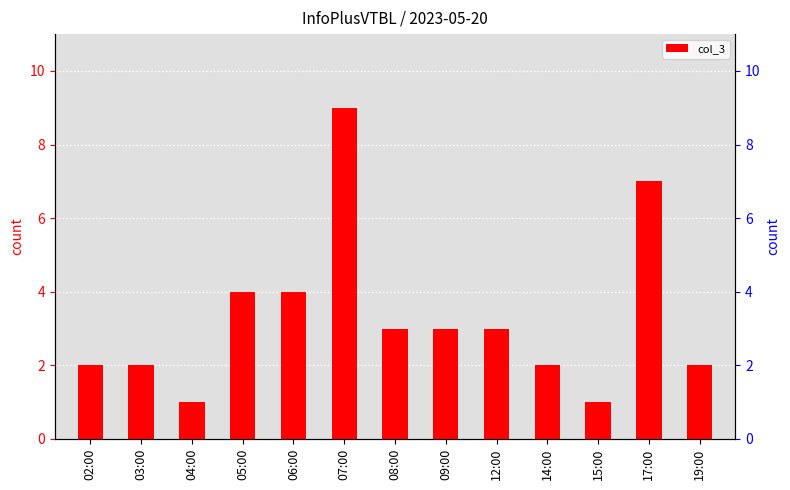

Count the values in the range 2 to 4.

9